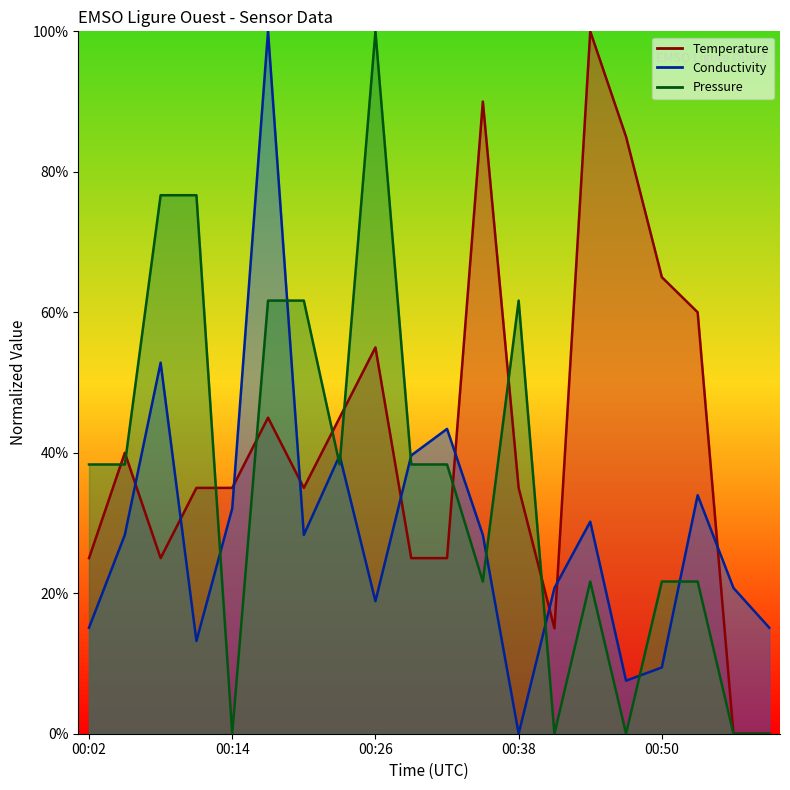

What is the spread (max minus min) of values at 00:50?

0.6